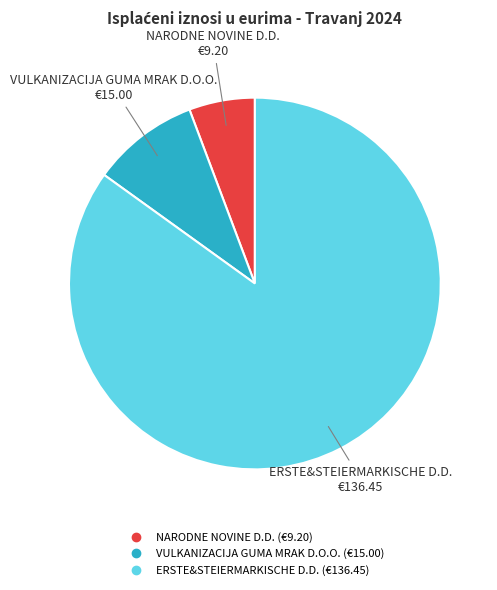

Which has a higher value, NARODNE NOVINE D.D. or ERSTE&STEIERMARKISCHE D.D.?

ERSTE&STEIERMARKISCHE D.D.